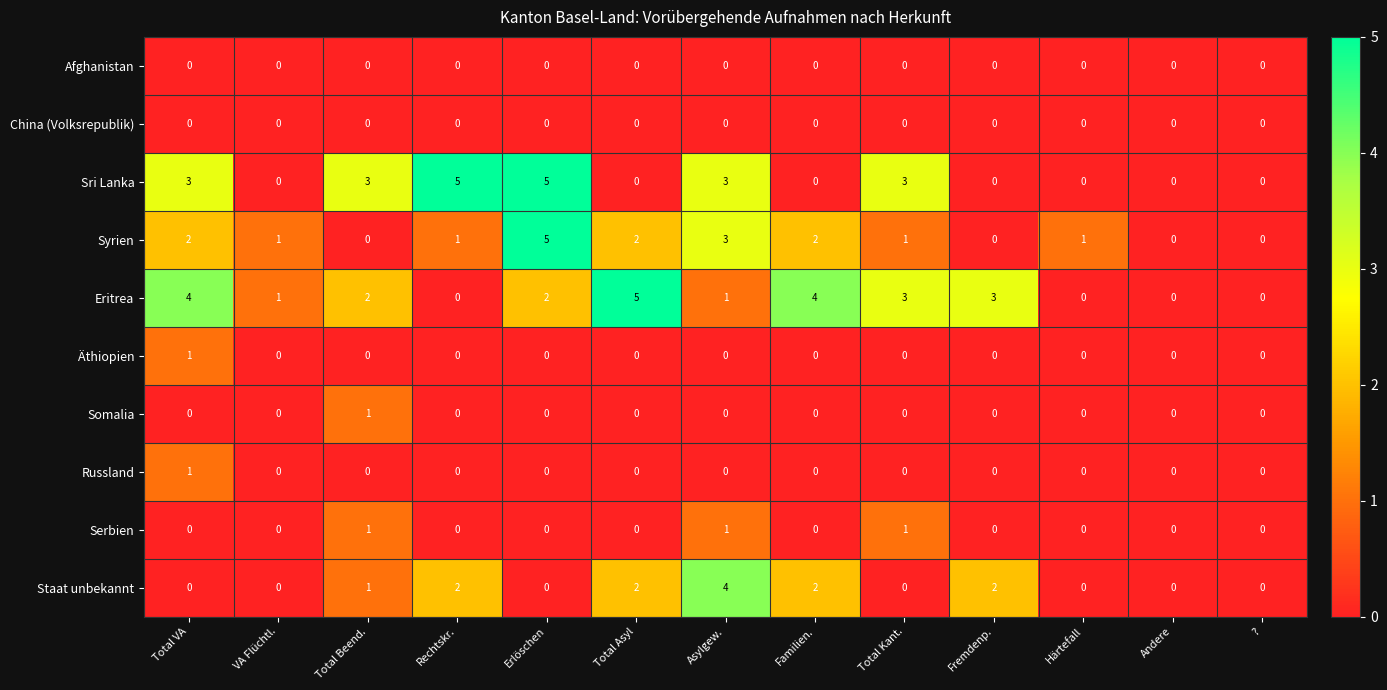

Count the Somalia values in the range 0 to 1.

13